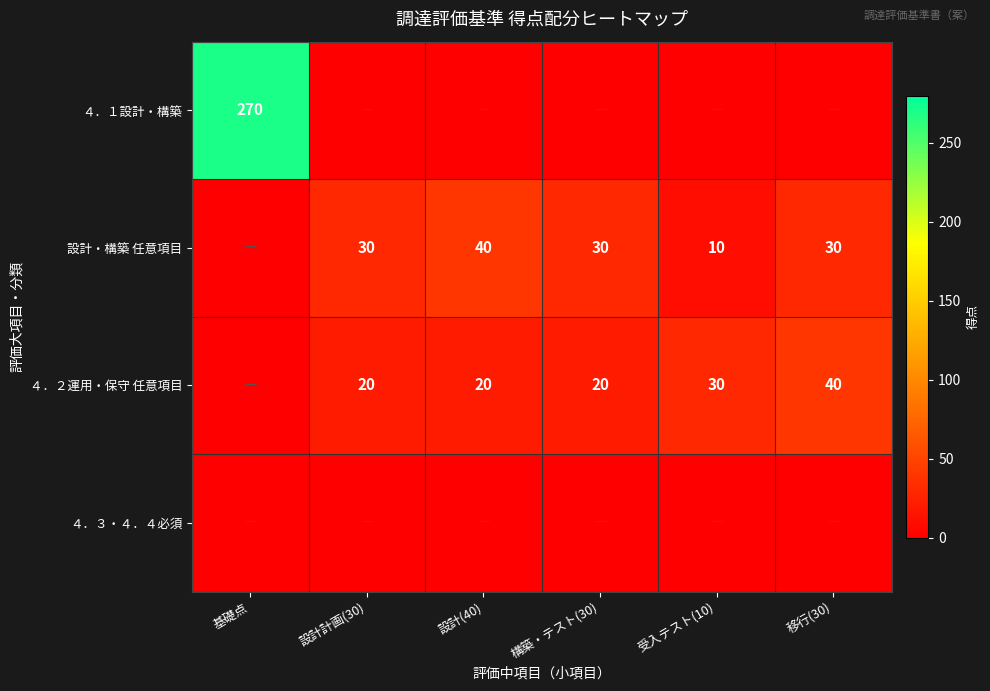

True or false: ４．１設計・構築 has a value of 404 at 基礎点.

False